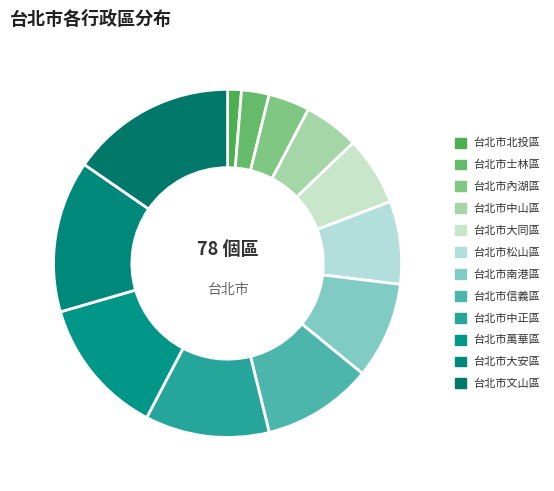

To the nearest percent, what is the difference between the 台北市大安區 and 台北市中山區 slice percentages?

9%